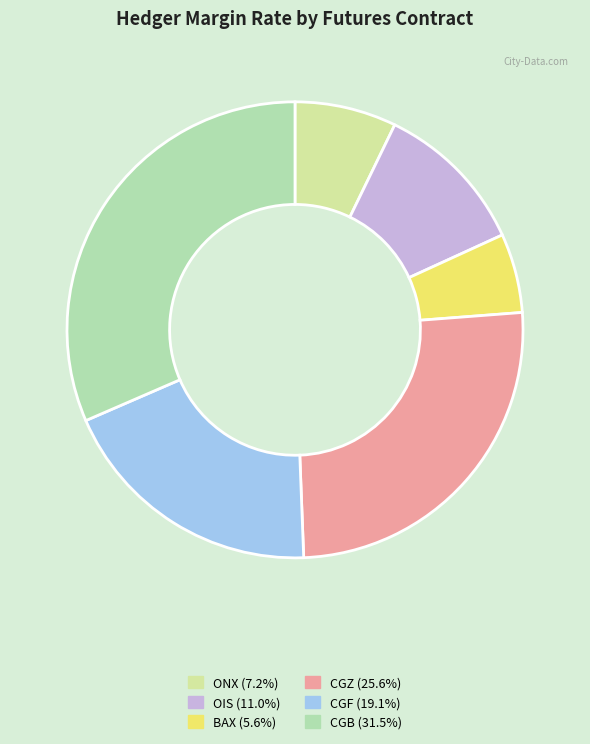

What is the smallest slice in the pie chart?

BAX